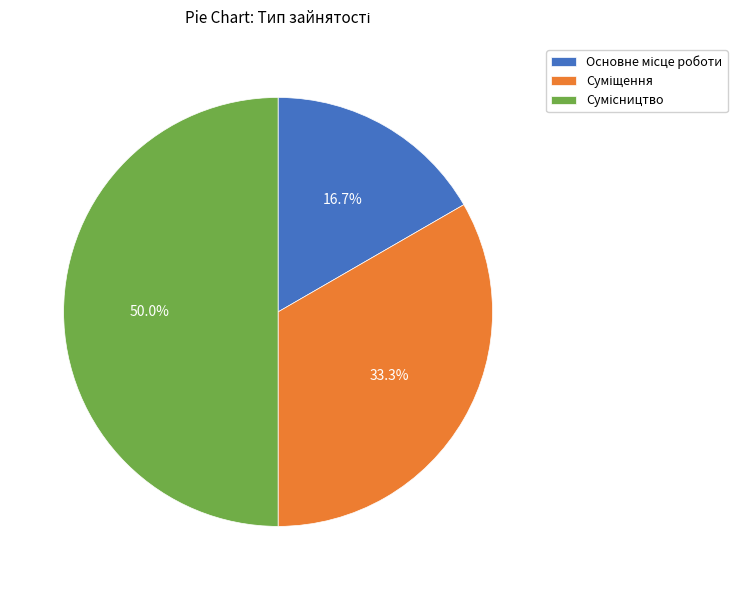

How many slices are in this pie chart?

3